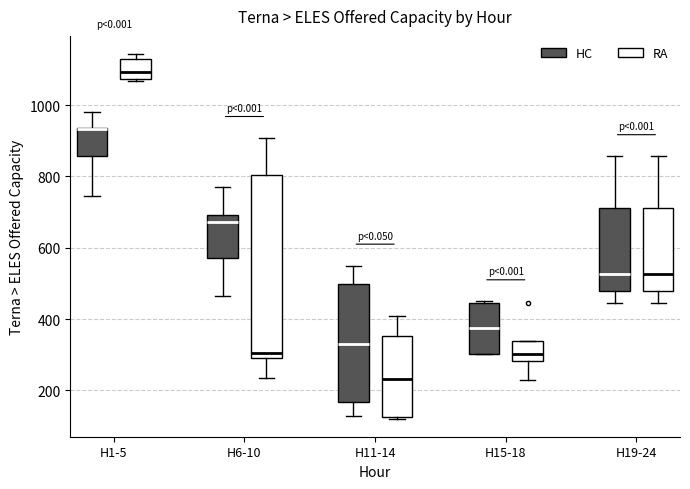

Reading left to right, read every box against the y-axis: the position of its median line, the range the box covers, and the ends of its whiskers. The values are not printed on the chart, so give them approximately, as read against the axis.

H1-5 (HC): median 940 (drawn on the box's upper edge), box 860 to 940, whiskers 740 to 980
H1-5 (RA): median 1100, box 1080 to 1120, whiskers 1060 to 1140
H6-10 (HC): median 680, box 580 to 700, whiskers 460 to 760
H6-10 (RA): median 300 (just above the box's lower edge), box 300 to 800, whiskers 240 to 900
H11-14 (HC): median 340, box 160 to 500, whiskers 120 to 560
H11-14 (RA): median 240, box 120 to 360, whiskers 120 to 400
H15-18 (HC): median 380, box 300 to 440, whiskers 300 to 460
H15-18 (RA): median 300, box 280 to 340, whiskers 220 to 340
H19-24 (HC): median 520, box 480 to 720, whiskers 440 to 860
H19-24 (RA): median 520, box 480 to 720, whiskers 440 to 860